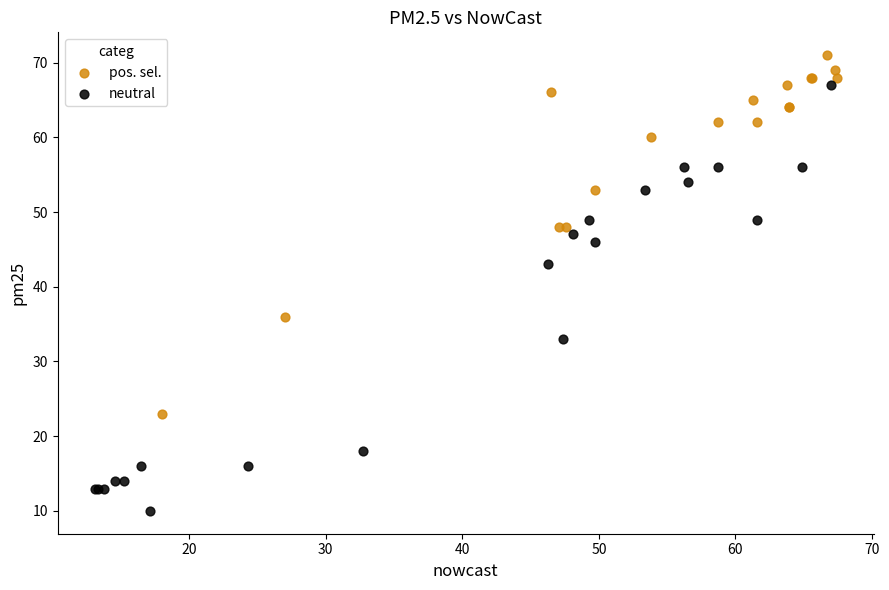

Which series contains the lowest Y value?

neutral